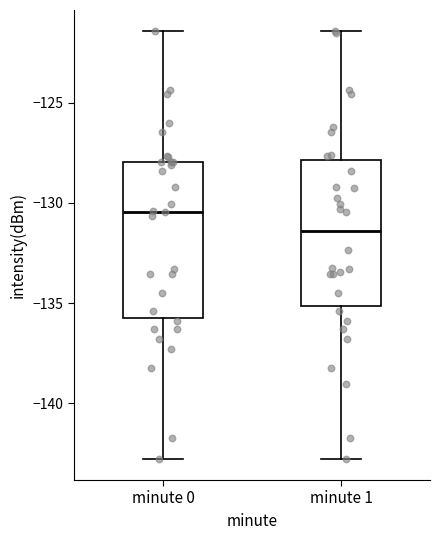

Comparing the boxes themselves (not the whiskers), which one is the tallest?

minute 0